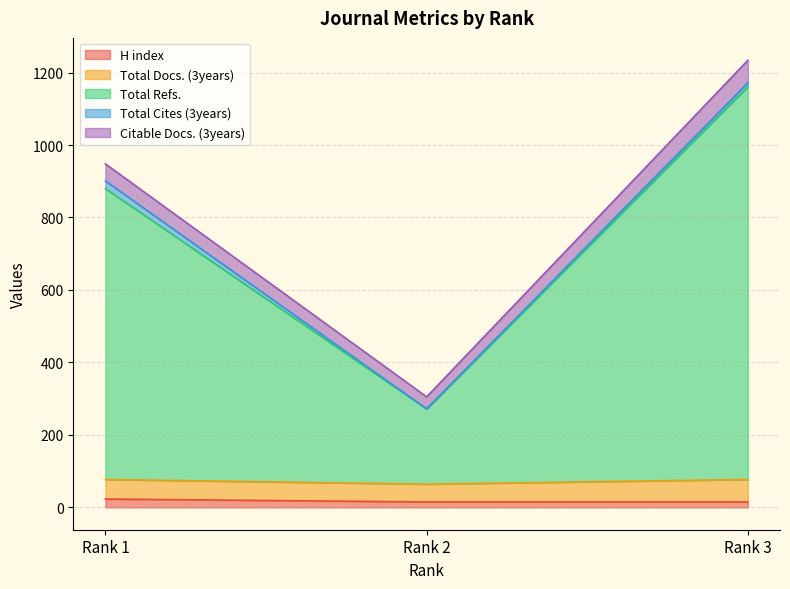

Rank the categories by Total Refs. value from highest to lowest.

Rank 3, Rank 1, Rank 2